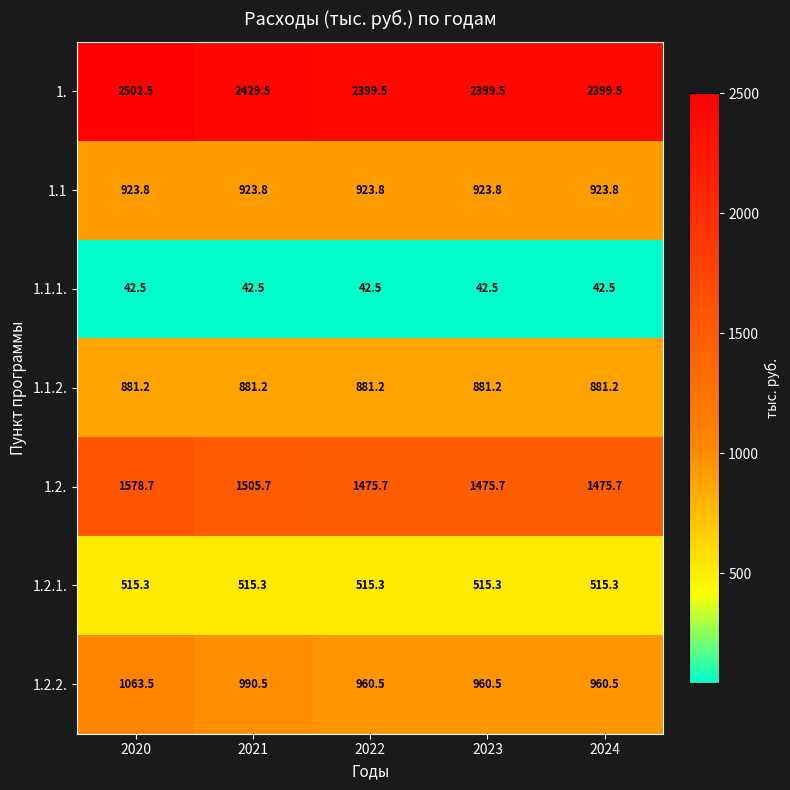

What is the sum of all 1. values?

12130.5